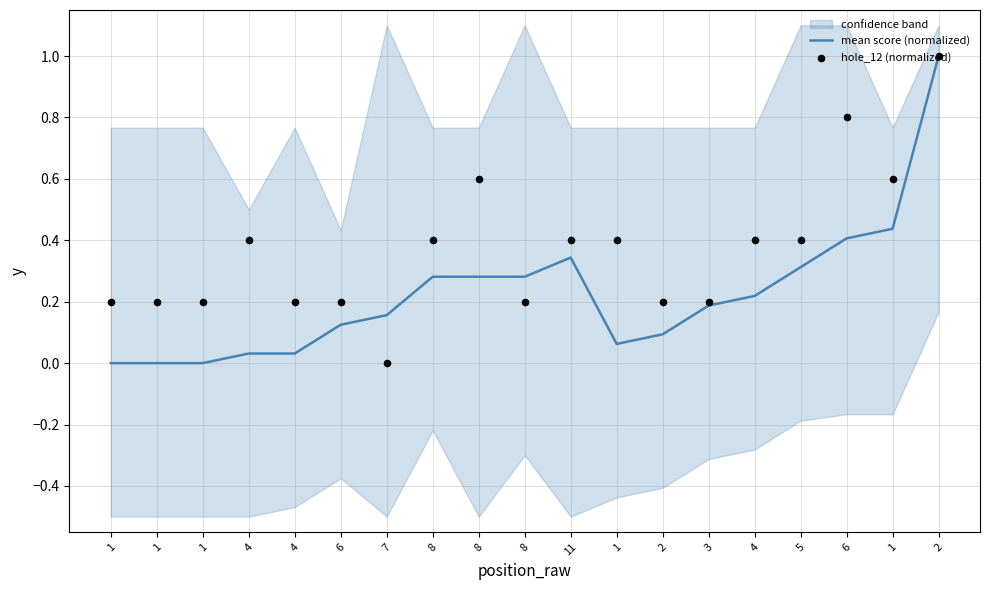

Is the value of mean score (normalized) at 1 greater than the value of hole_12 (normalized) at 8?

No